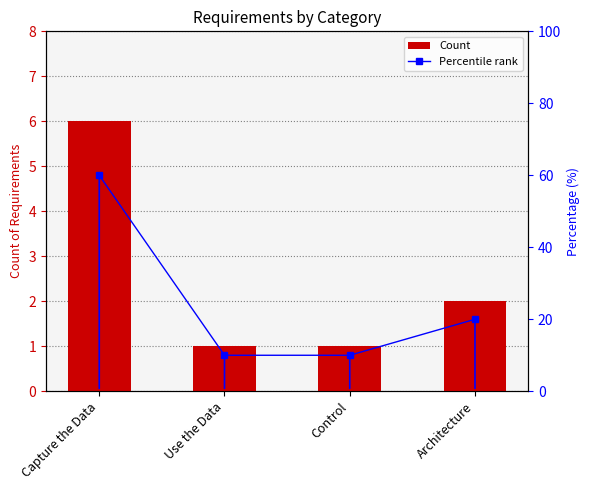

Is it true that Count equals 6 at Capture the Data?

True